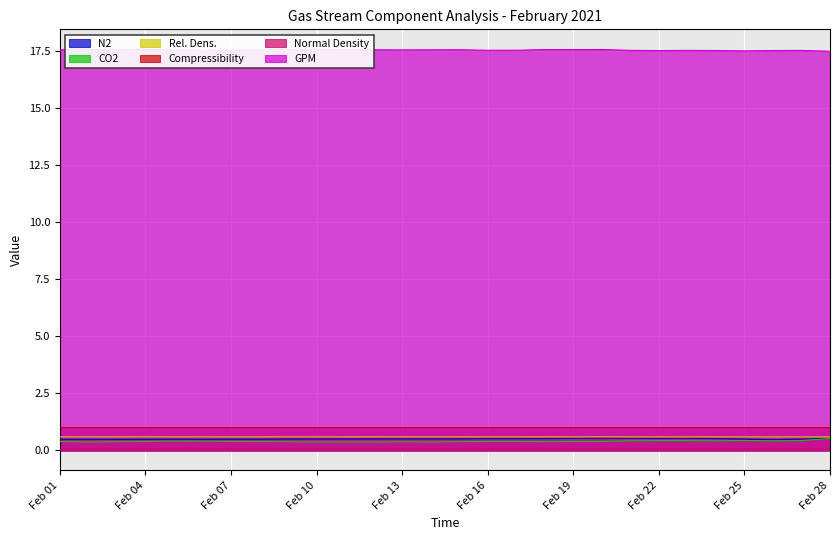

Is the value of N2 at Feb 07 greater than the value of Normal Density at Feb 04?

Yes